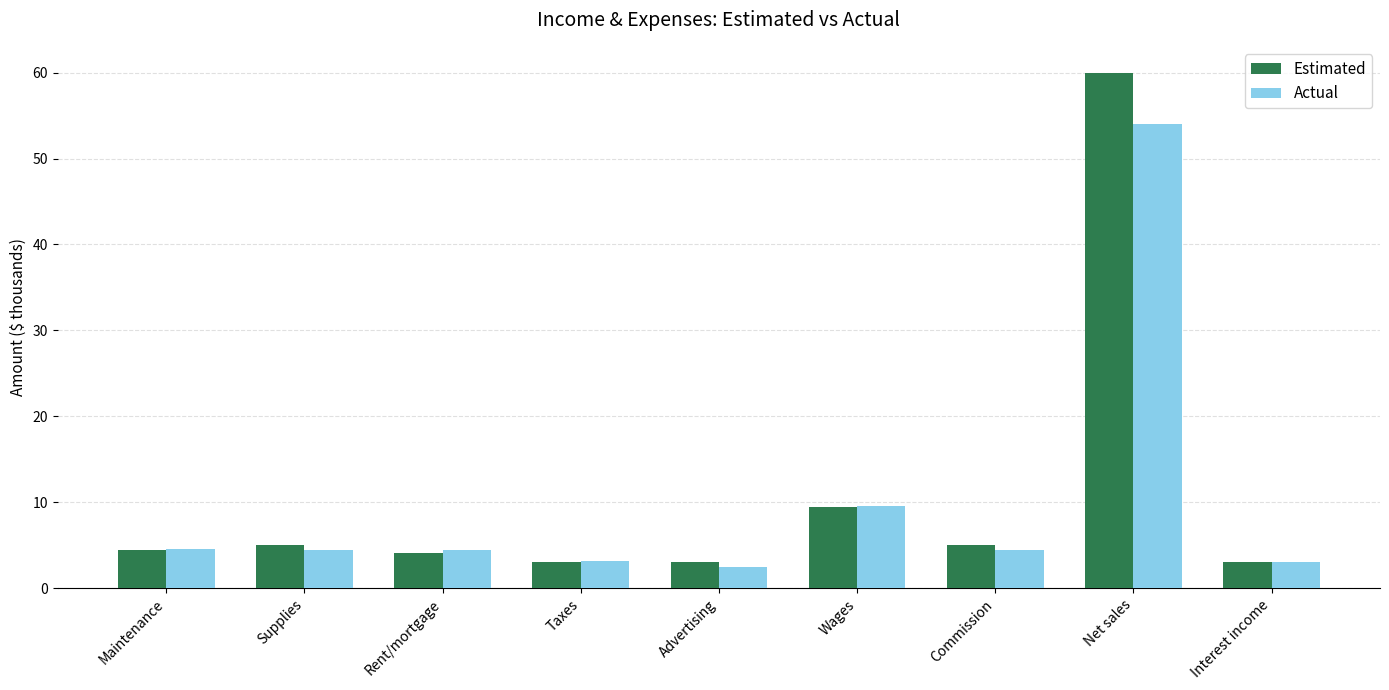

Rank the series by their average value, from highest to lowest.

Estimated, Actual